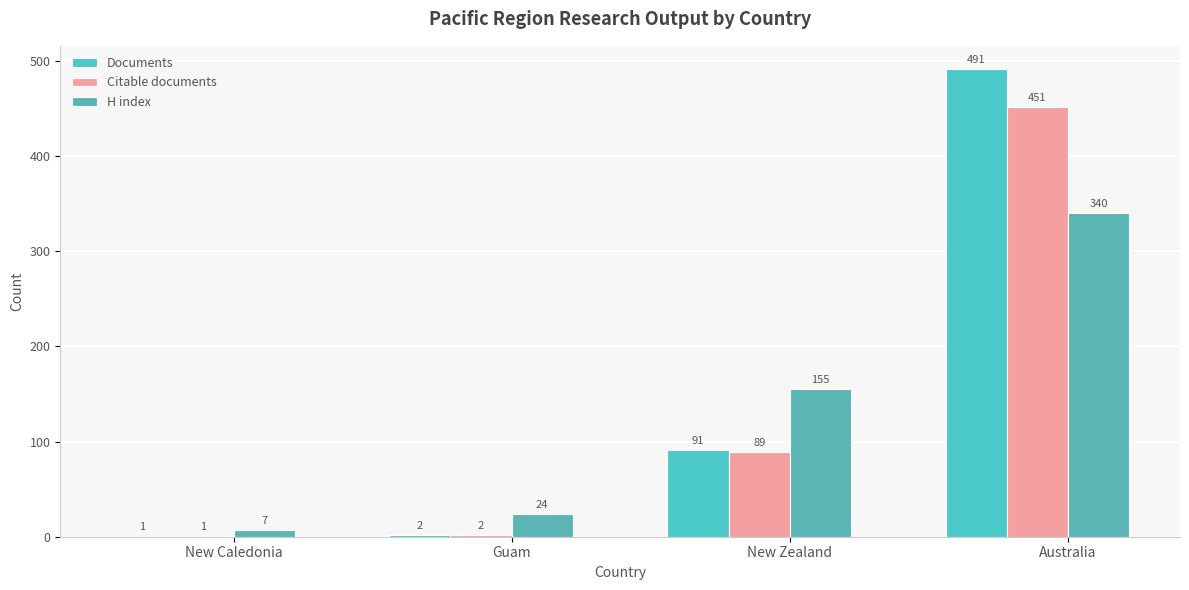

What is the value of the Documents bar at the 2nd from the left?

2